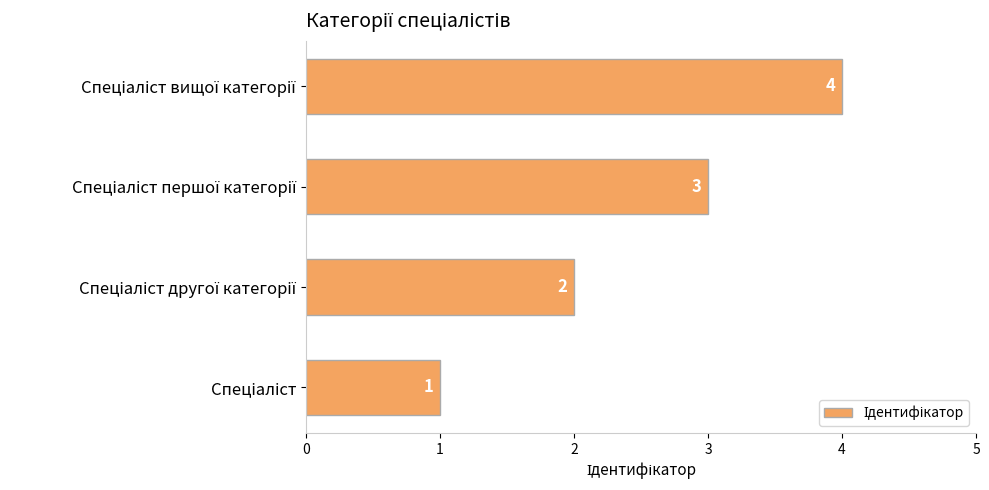

Count the values in the range 2 to 4.

3